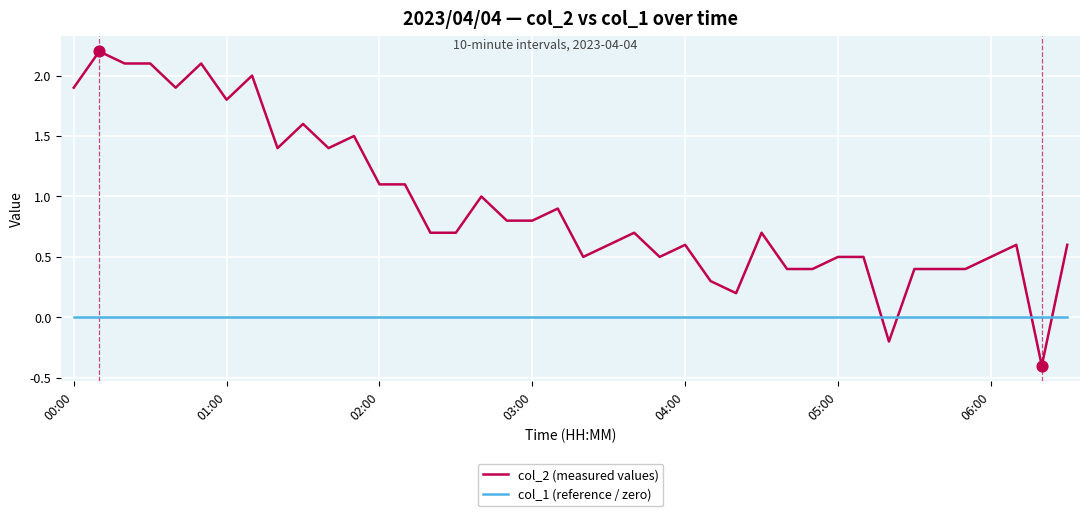

Which series has the largest range (max minus min)?

col_2 (measured values)